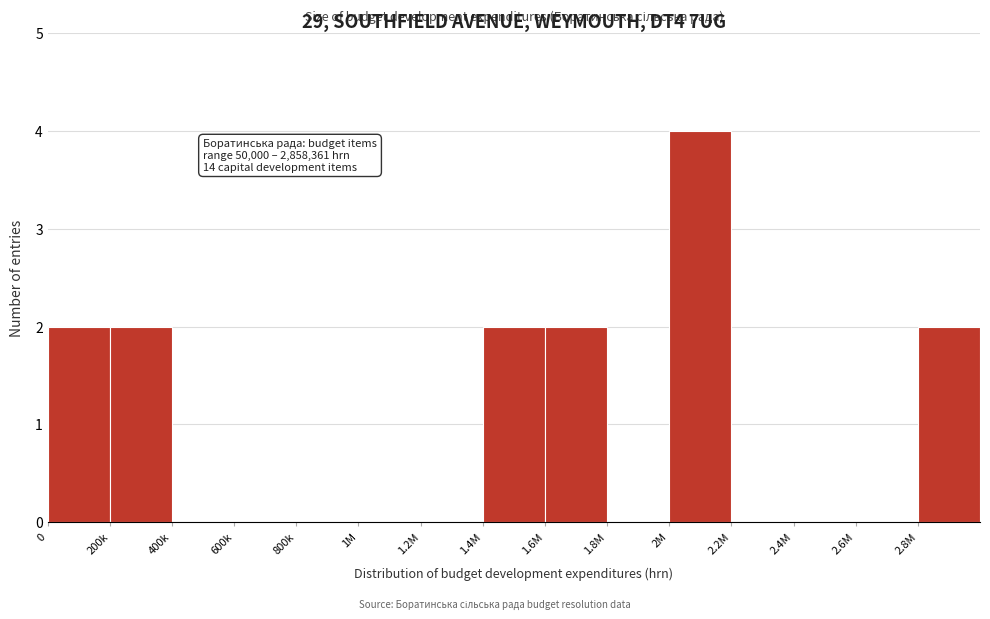

Reading left to right, what are all the values shown in this chart?

0=2	200k=2	400k=0	600k=0	800k=0	1M=0	1.2M=0	1.4M=2	1.6M=2	1.8M=0	2M=4	2.2M=0	2.4M=0	2.6M=0	2.8M=2